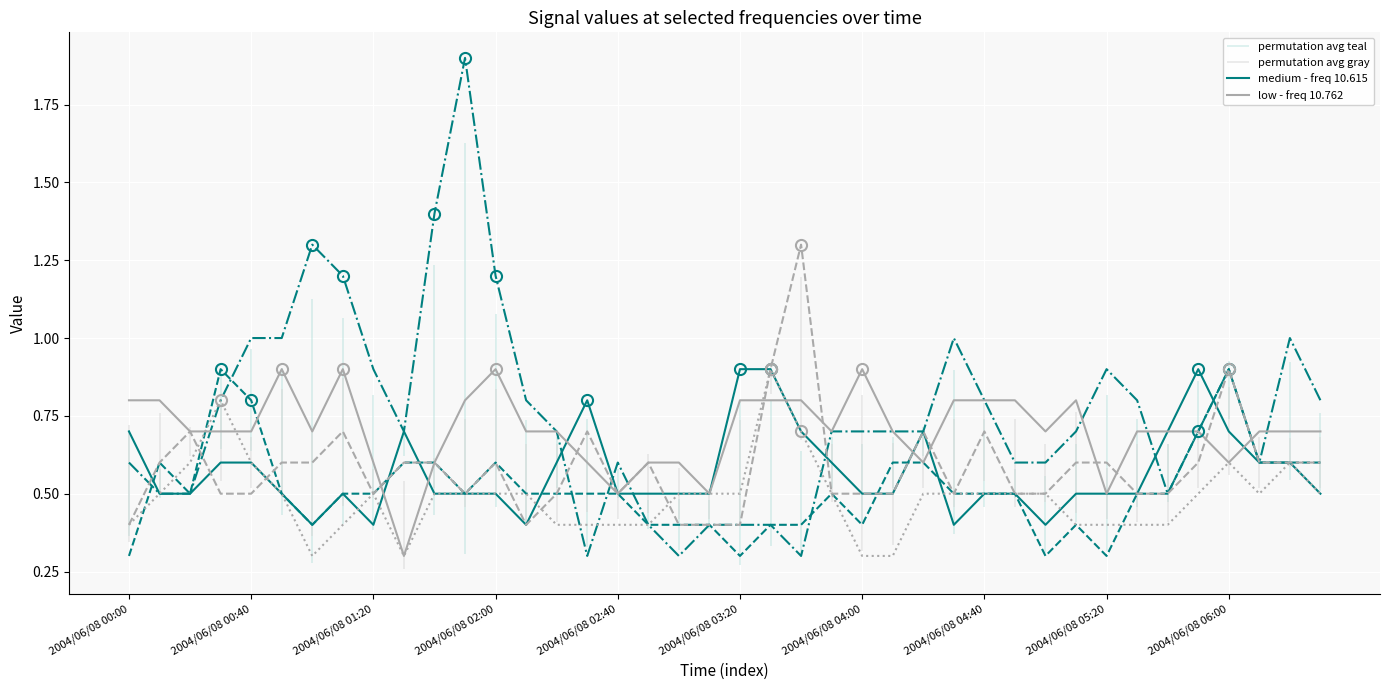

Which series has the largest total across all categories?

low - freq 10.762